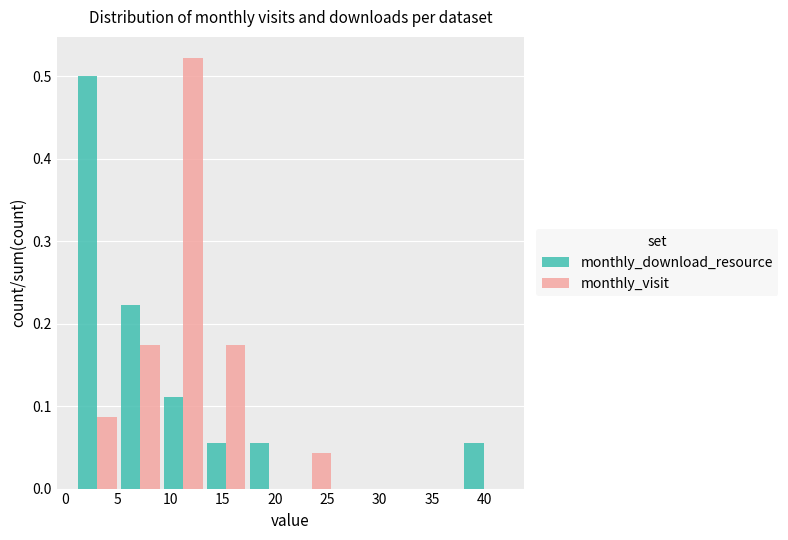

Reading left to right, transcribe this chart: for each range on the x-axis, give the height of each series' bar. Neither the bar edges nor the heights are printed on the chart, so give them approximately, as read against the axes.

1.0 to 5.1: monthly_download_resource=0.50	monthly_visit=0.09
5.1 to 9.2: monthly_download_resource=0.22	monthly_visit=0.17
9.2 to 13.3: monthly_download_resource=0.11	monthly_visit=0.52
13.3 to 17.4: monthly_download_resource=0.06	monthly_visit=0.17
17.4 to 21.5: monthly_download_resource=0.06	monthly_visit=0
21.5 to 25.6: monthly_download_resource=0	monthly_visit=0.04
25.6 to 29.7: monthly_download_resource=0	monthly_visit=0
29.7 to 33.8: monthly_download_resource=0	monthly_visit=0
33.8 to 37.9: monthly_download_resource=0	monthly_visit=0
37.9 to 42.0: monthly_download_resource=0.06	monthly_visit=0